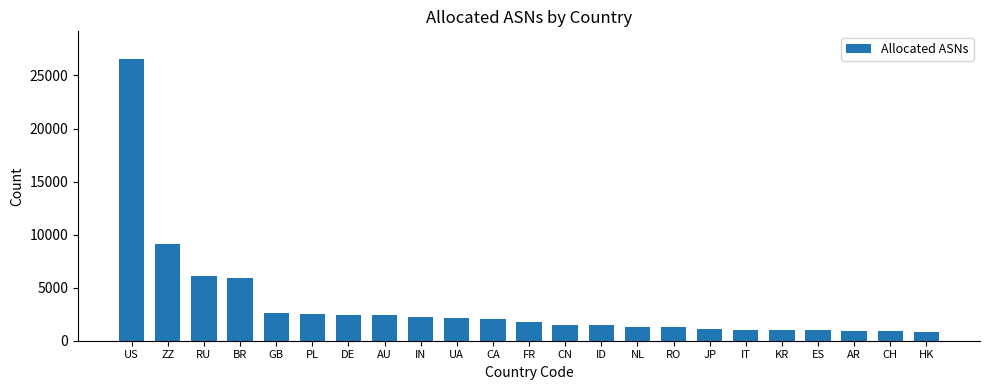

At which category does the chart reach its peak across all series?

US